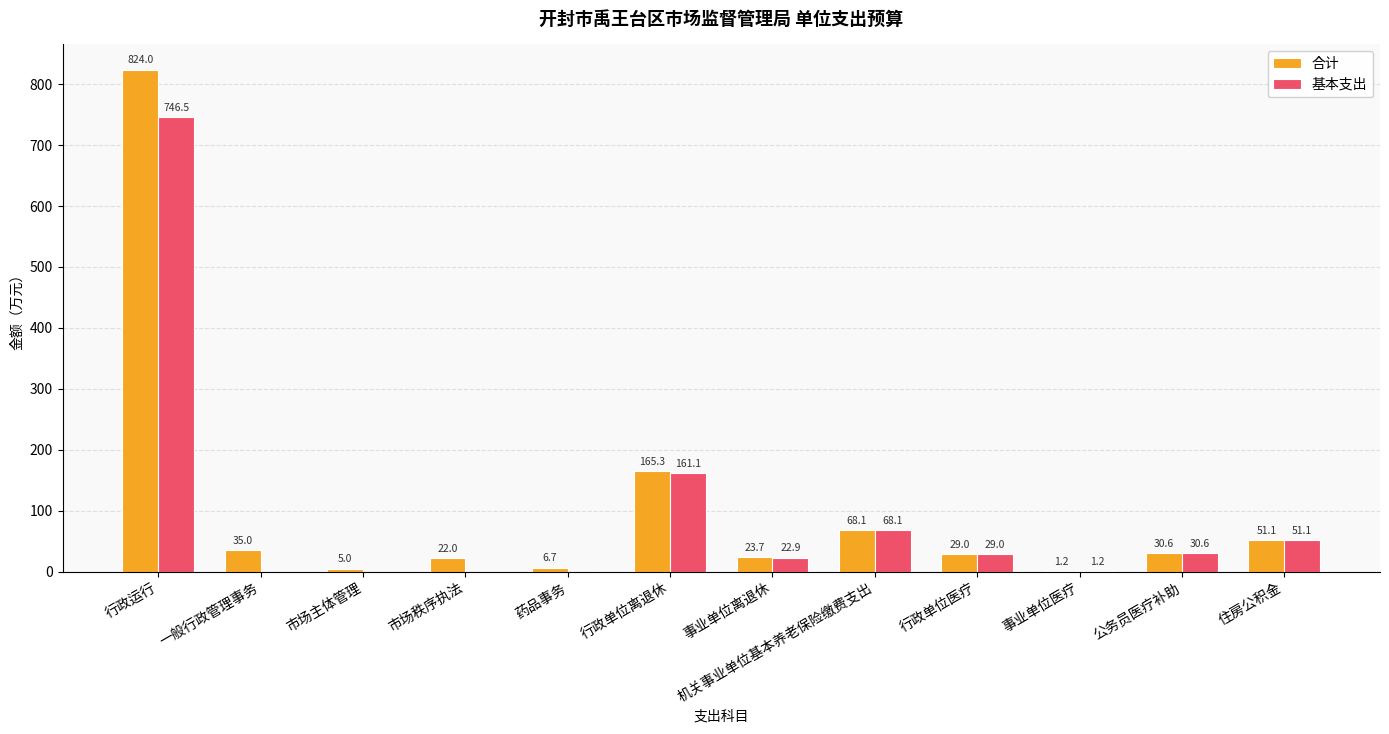

How many data points does each series have?

12